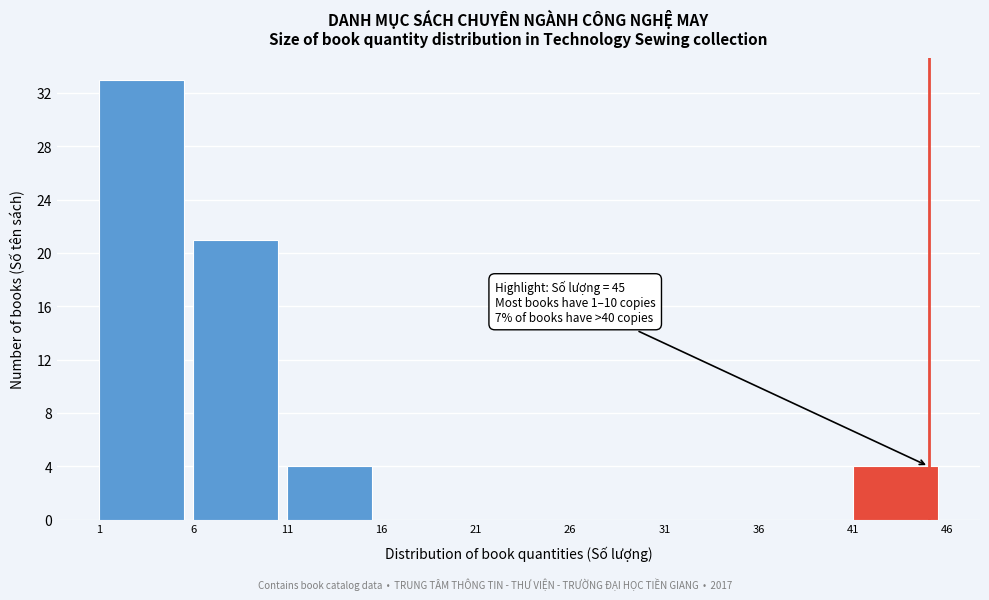

Which range on the x-axis has the tallest bar?

1 to 6